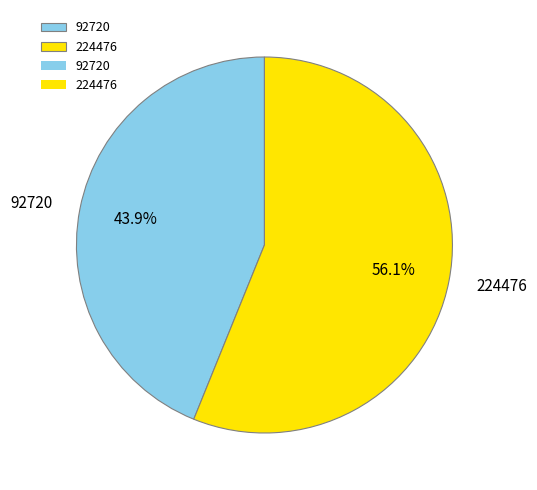

The 224476 slice represents 64% of the pie. True or false?

False